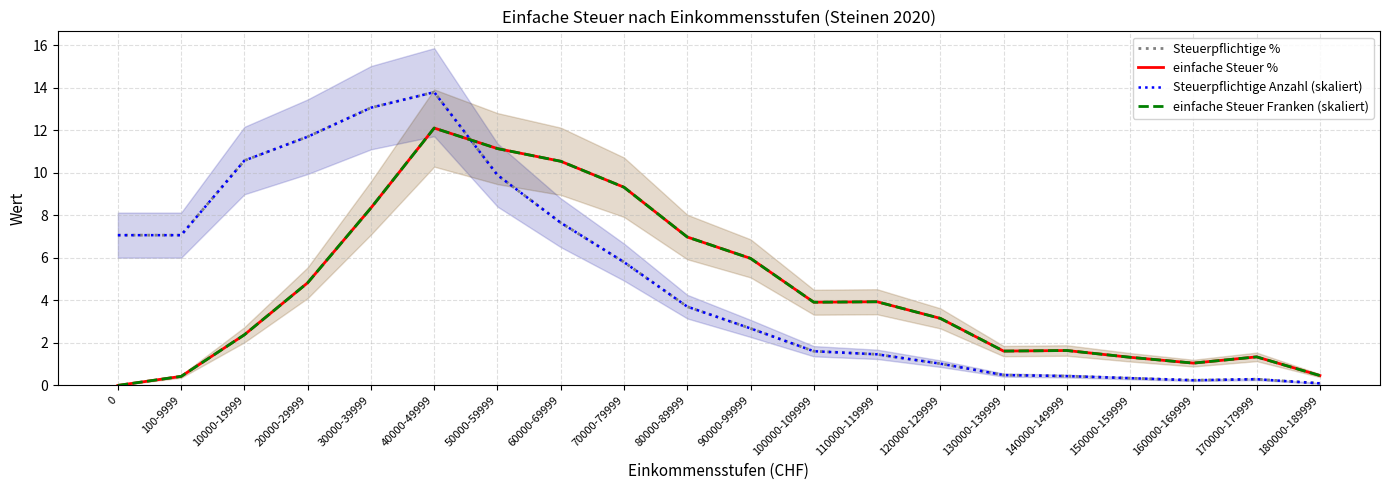

What are all the series names shown in the legend?

Steuerpflichtige %, einfache Steuer %, Steuerpflichtige Anzahl (skaliert), einfache Steuer Franken (skaliert)